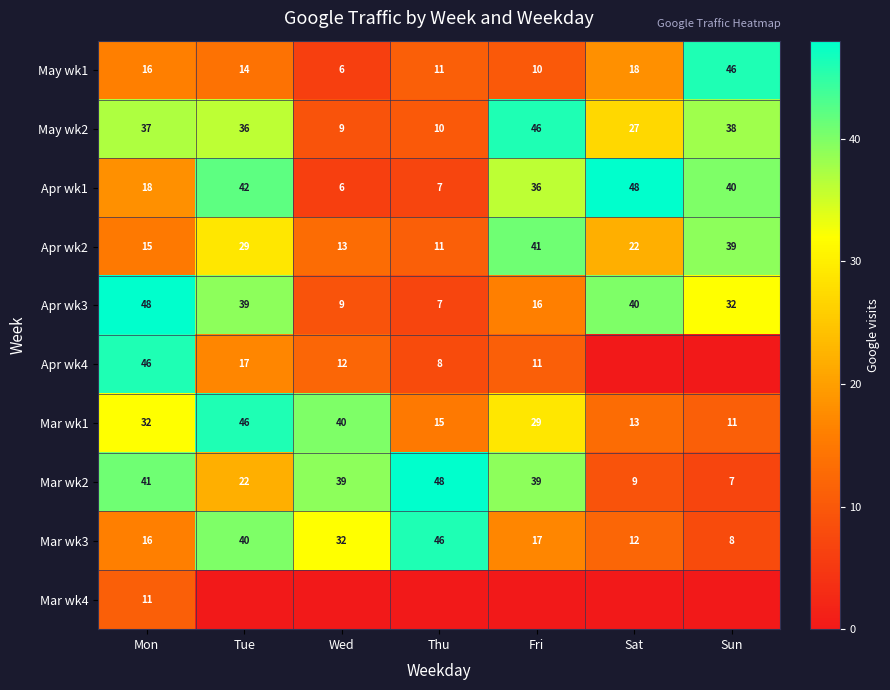

What is the difference between the Apr wk3 values at Tue and Thu?

32